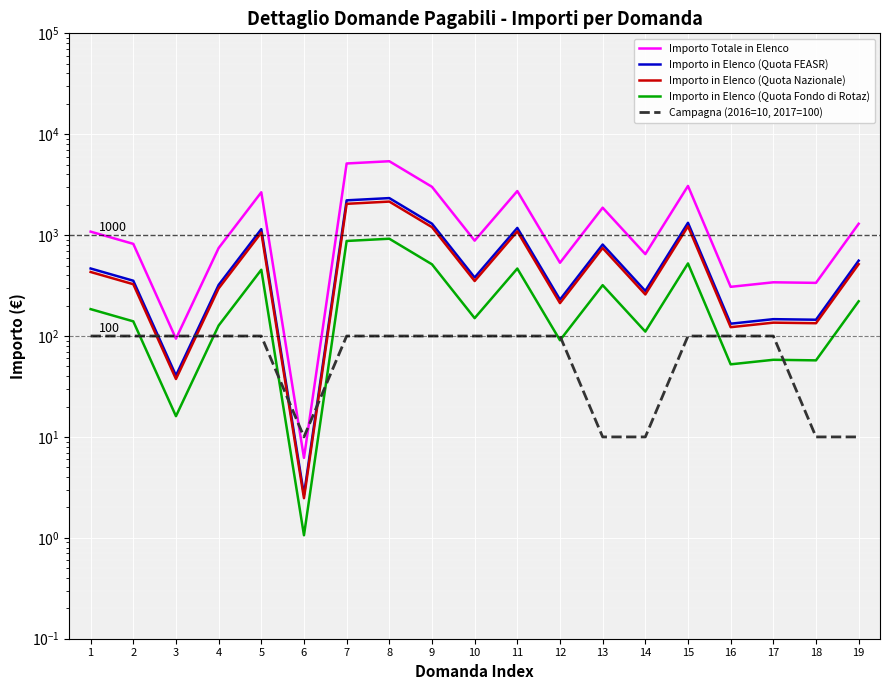

Where is Importo Totale in Elenco nearest to the value 2703?

11